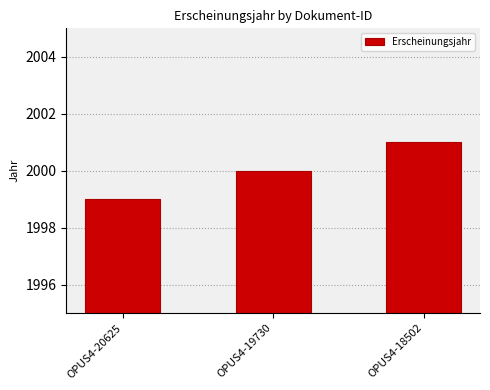

Does the chart contain any negative values?

No